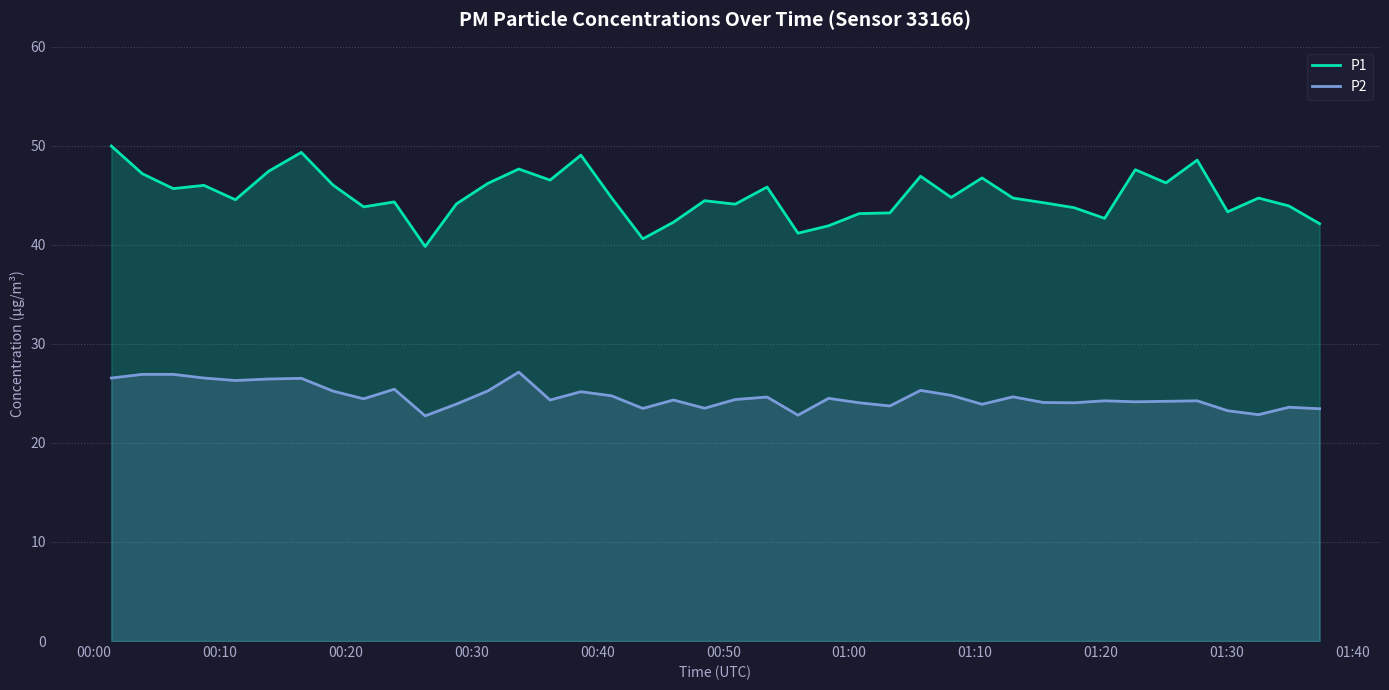

True or false: P1 and P2 cross at least once.

False